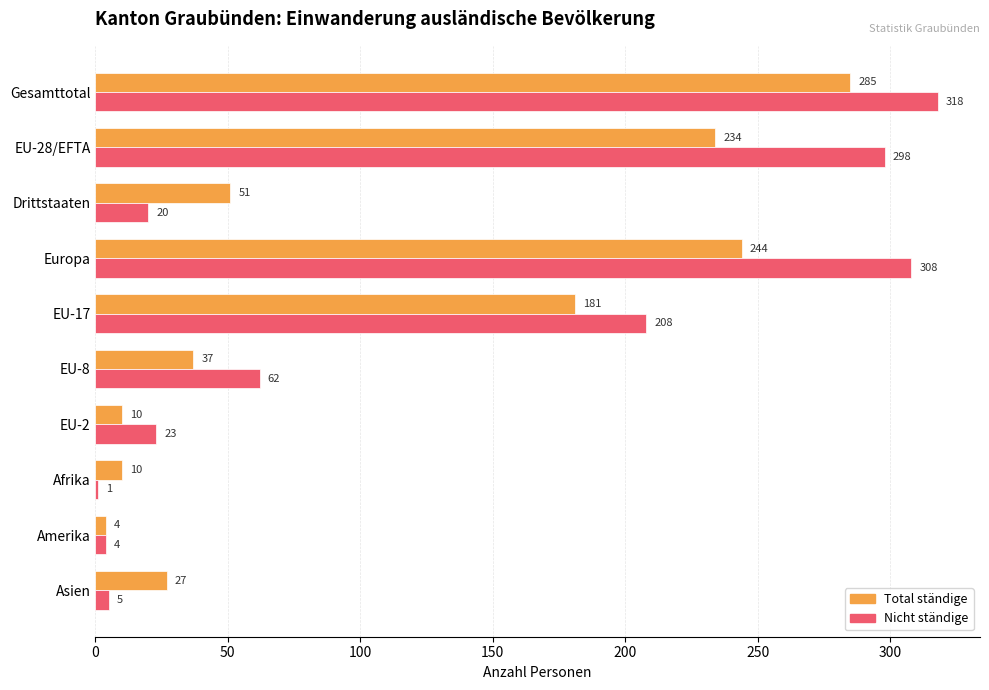

Which category has the highest value across all series?

Gesamttotal